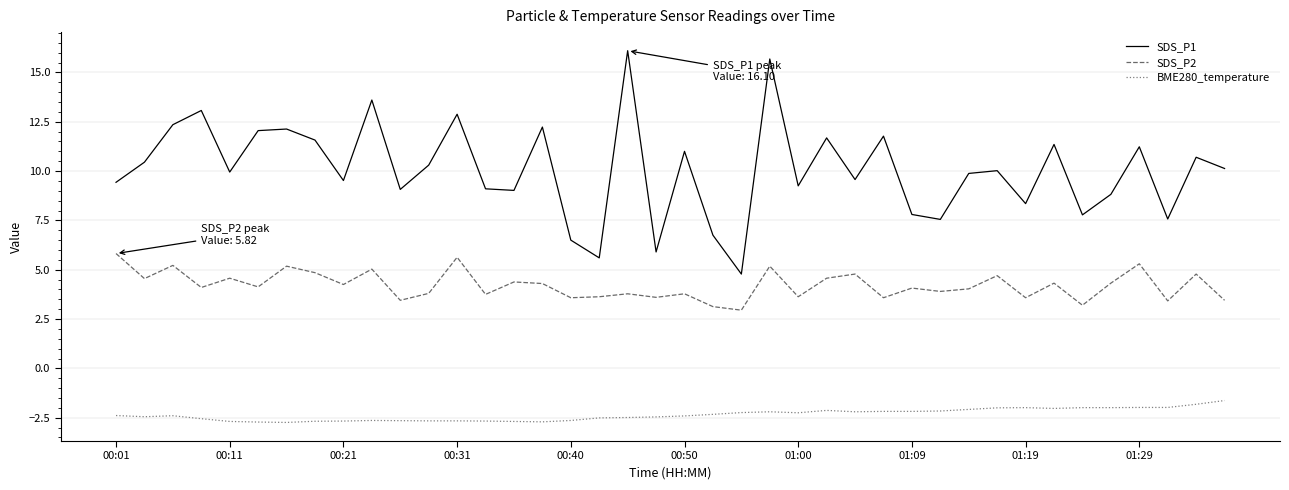

Which series has the widest spread of values?

SDS_P1